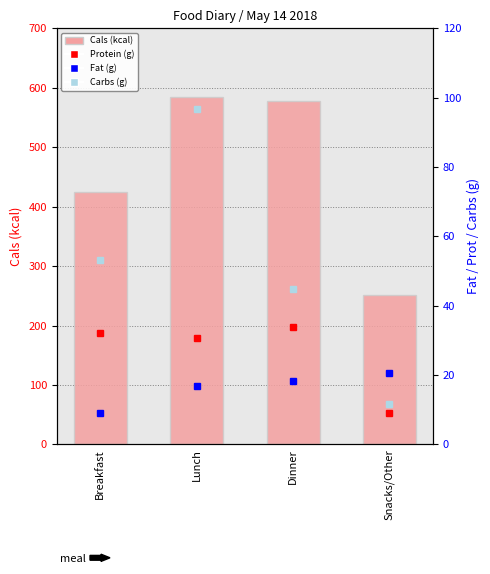

Read the Fat (g) value at Dinner.

18.3